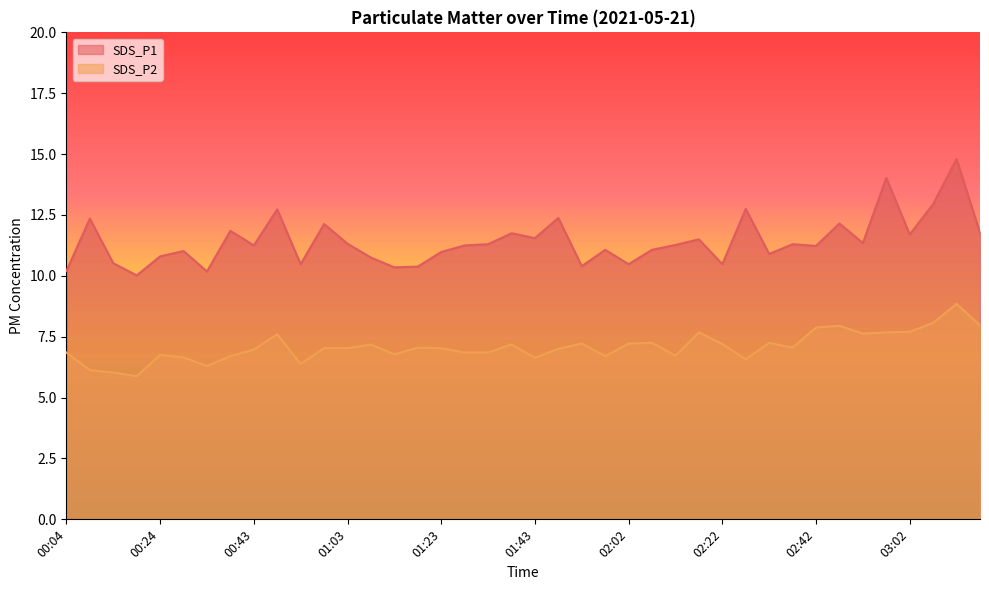

What is the maximum value for SDS_P1?

14.8